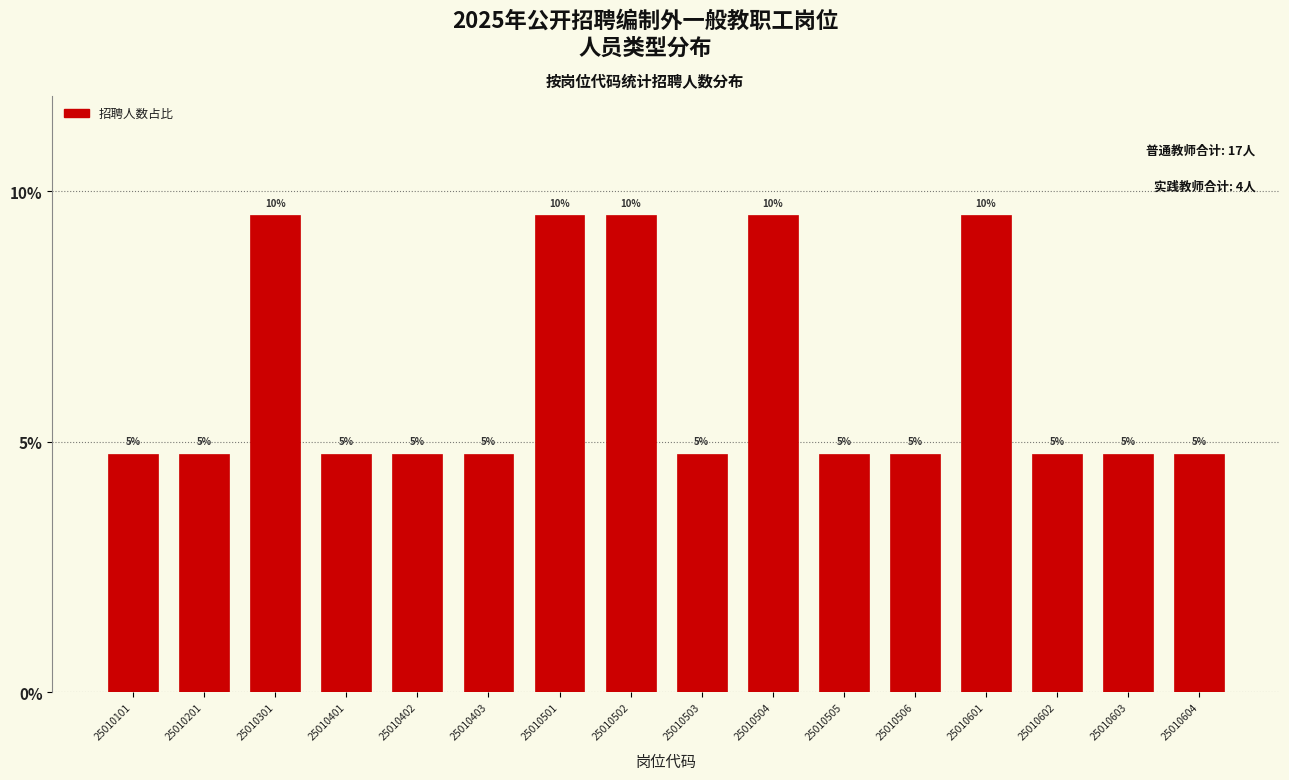

Are the bars horizontal?

No